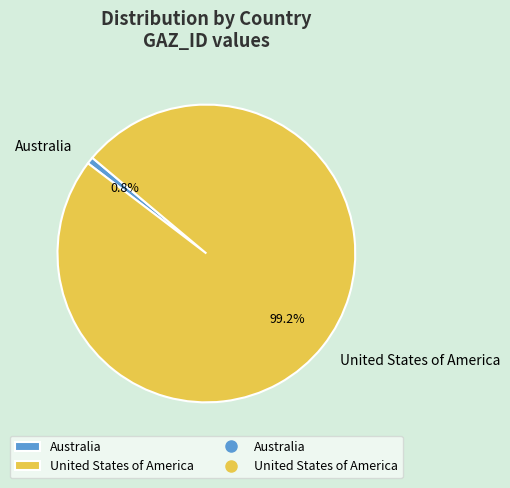

To the nearest percent, what is the average slice percentage?

50%